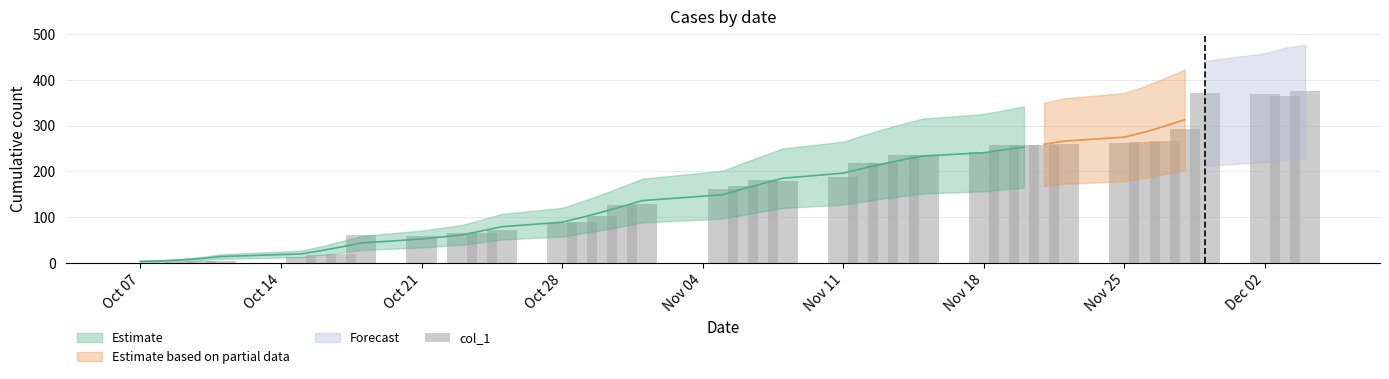

The value at 24 is 384. True or false?

False